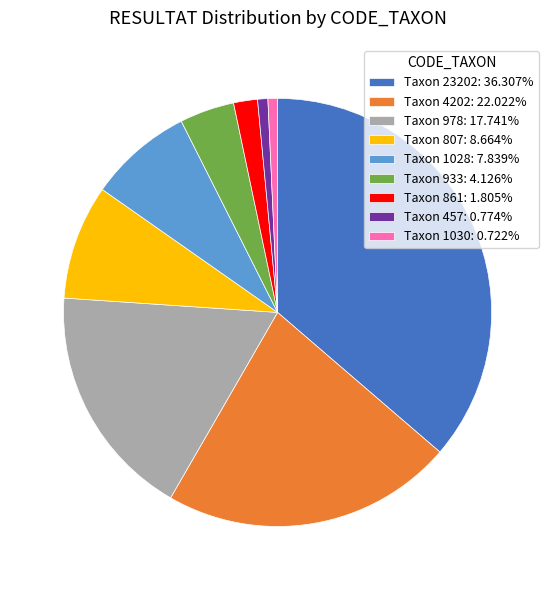

Does Taxon 1028: 7.839% account for over 50% of the chart?

No